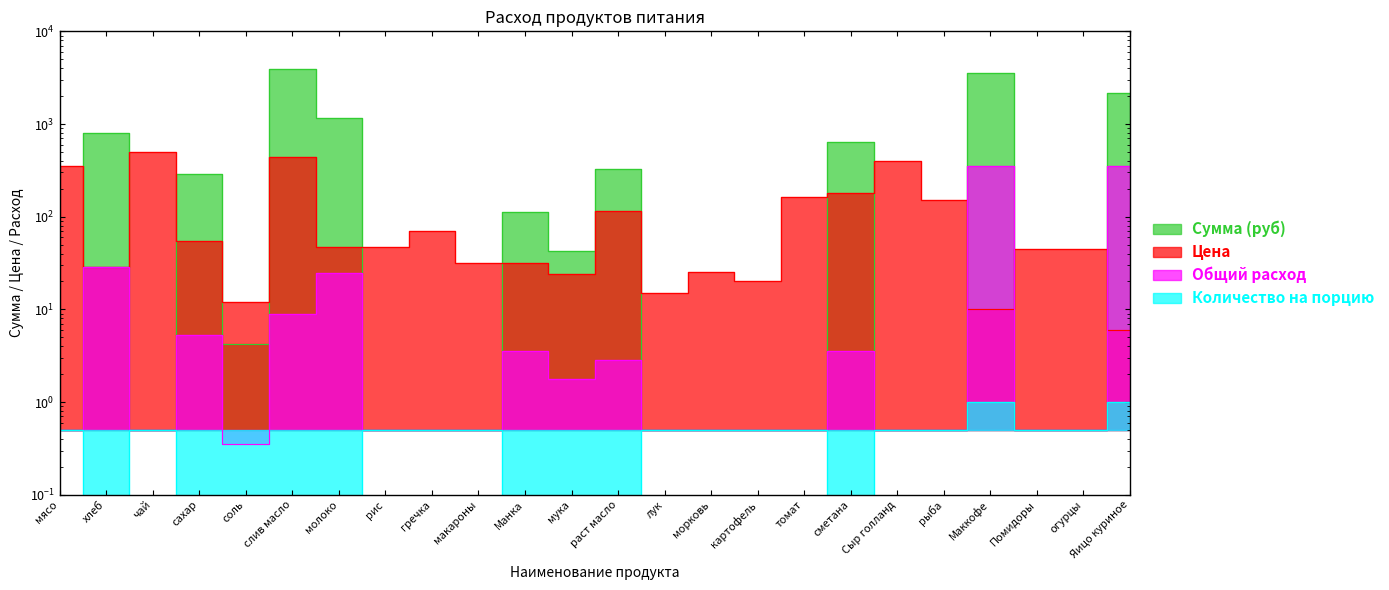

What is the highest value of the Общий расход series?

356.0